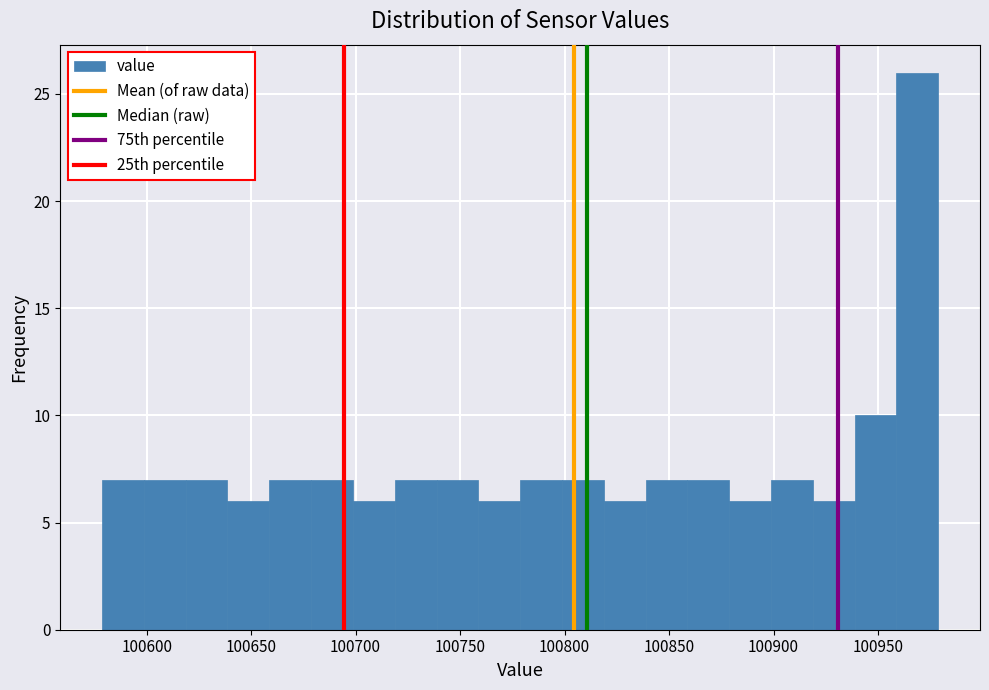

Reading left to right, list every bar in this chart as the range it spans on the x-axis followed by its height. Neither the bar edges nor the heights are printed on the chart, so give them approximately, as read against the axes.

100580 to 100600: 7
100600 to 100620: 7
100620 to 100640: 7
100640 to 100660: 6
100660 to 100680: 7
100680 to 100700: 7
100700 to 100720: 6
100720 to 100740: 7
100740 to 100760: 7
100760 to 100780: 6
100780 to 100800: 7
100800 to 100820: 7
100820 to 100840: 6
100840 to 100860: 7
100860 to 100880: 7
100880 to 100900: 6
100900 to 100920: 7
100920 to 100940: 6
100940 to 100960: 10
100960 to 100980: 26